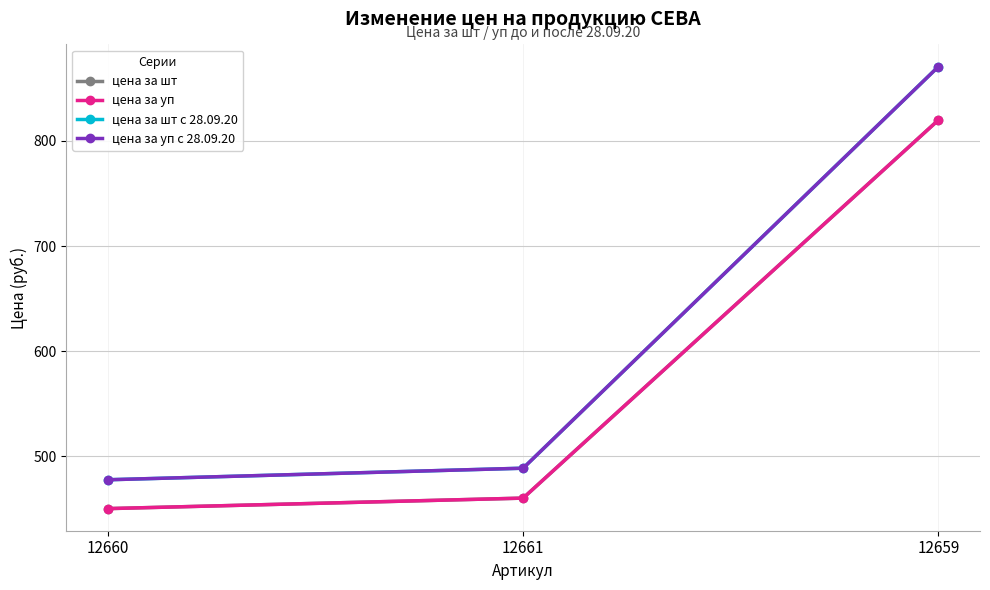

Where does the цена за уп с 28.09.20 series first go above 488?

12661